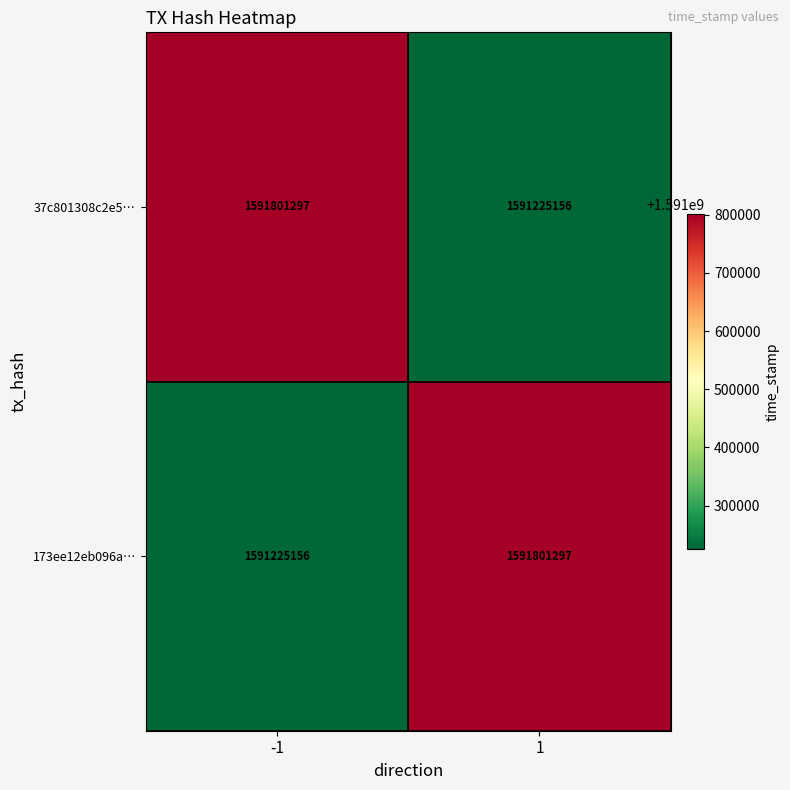

What is the difference between the highest and lowest values at -1?

576141